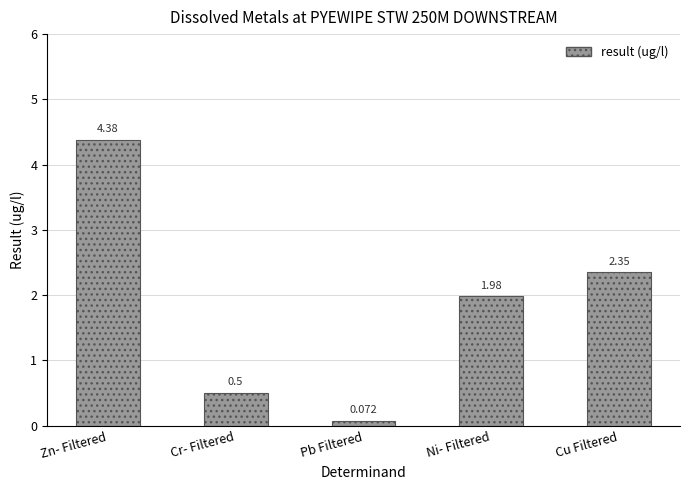

Between Ni- Filtered and Zn- Filtered, which is larger?

Zn- Filtered